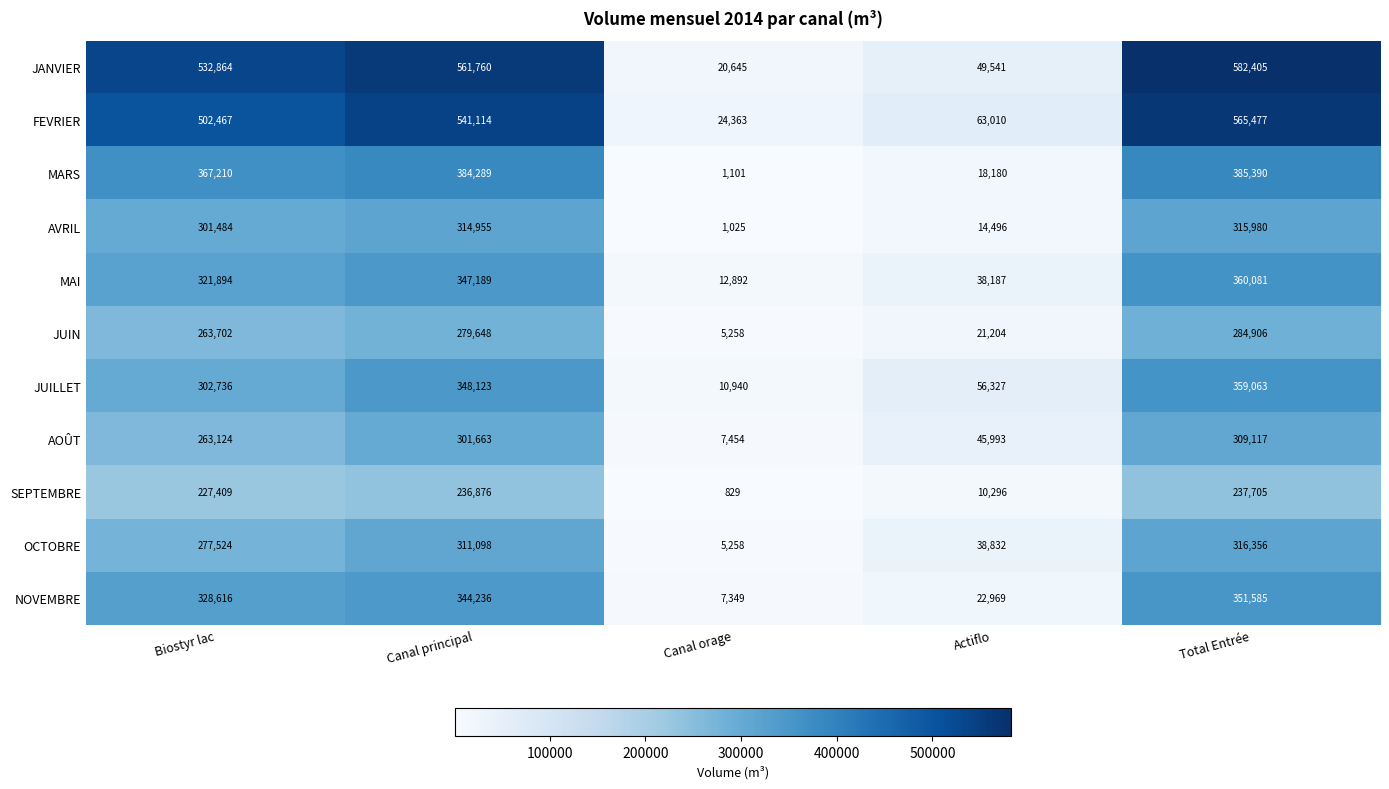

What is the spread (max minus min) of values at Actiflo?

52714